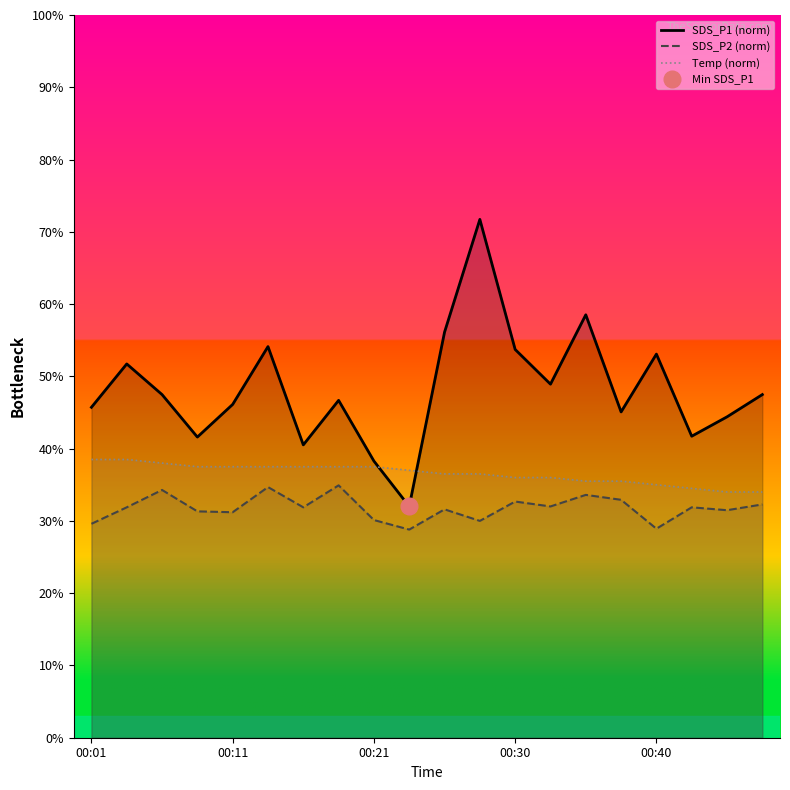

True or false: SDS_P2 (norm) and SDS_P1 (norm) intersect in this chart.

False